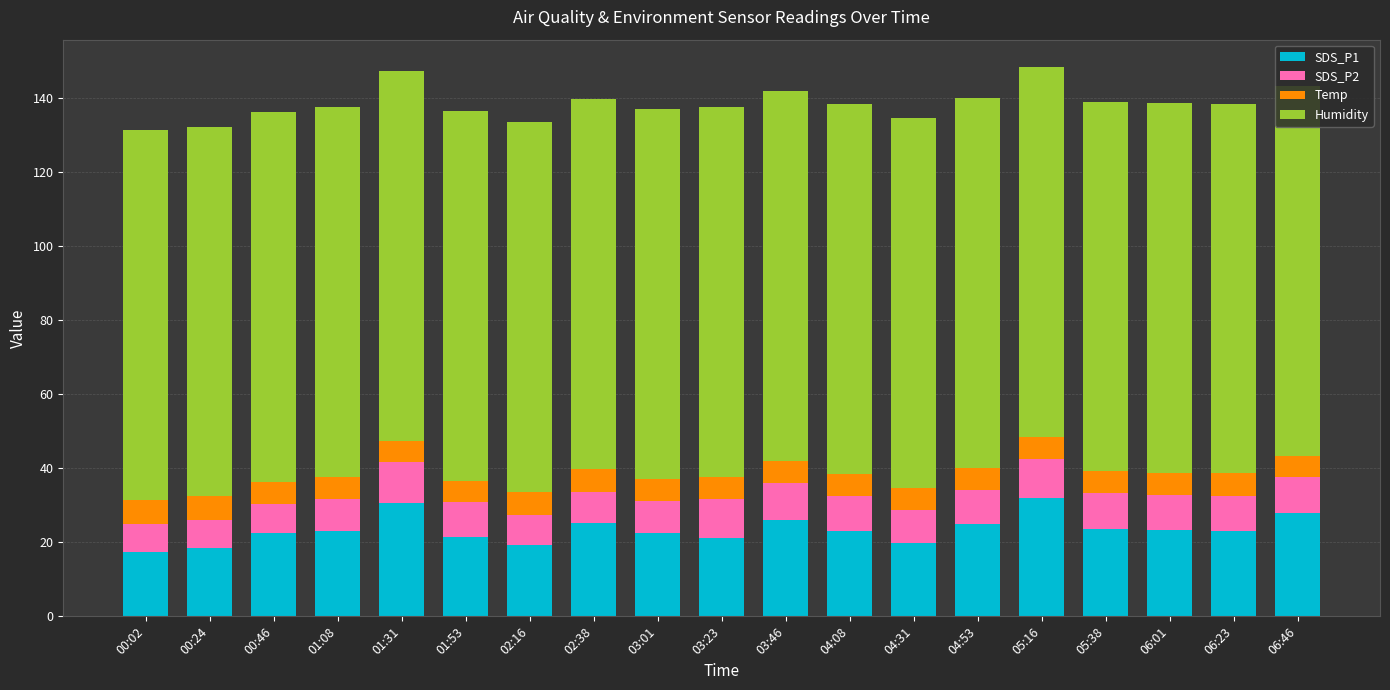

What is the total value across all series at 03:01?

137.1